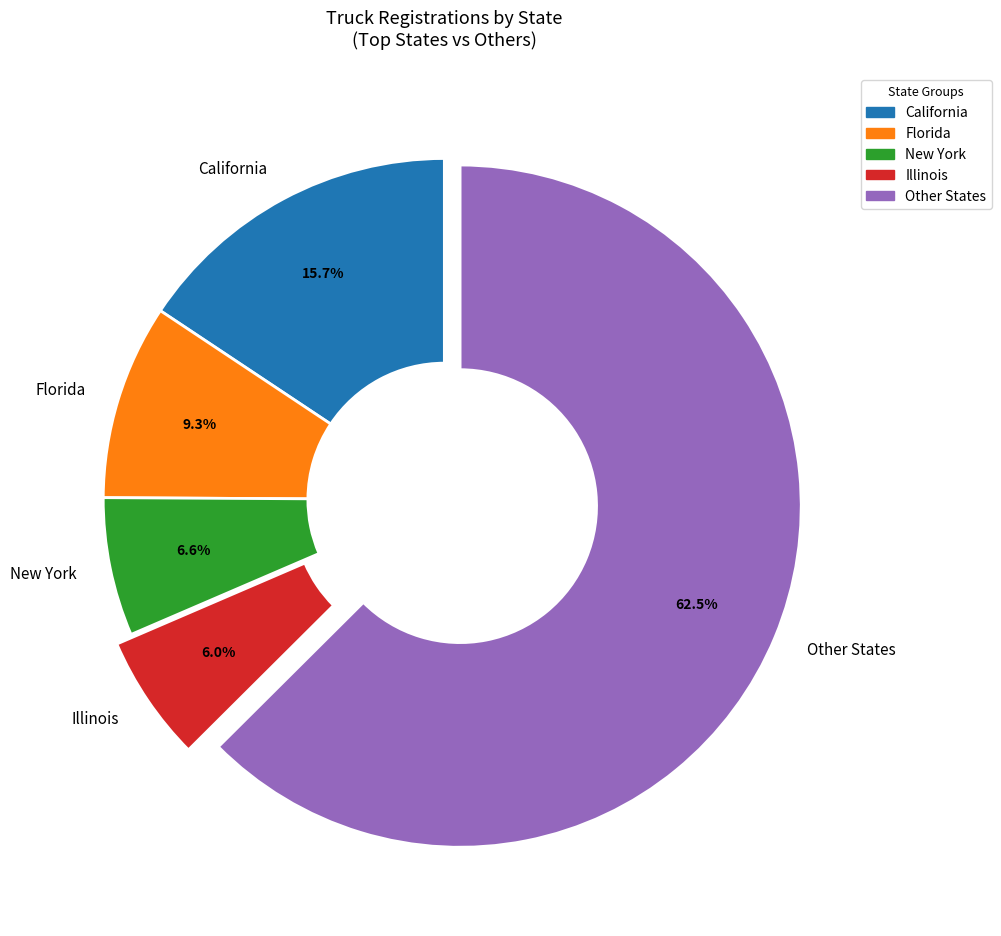

Is there any slice that represents more than half of the pie?

Yes